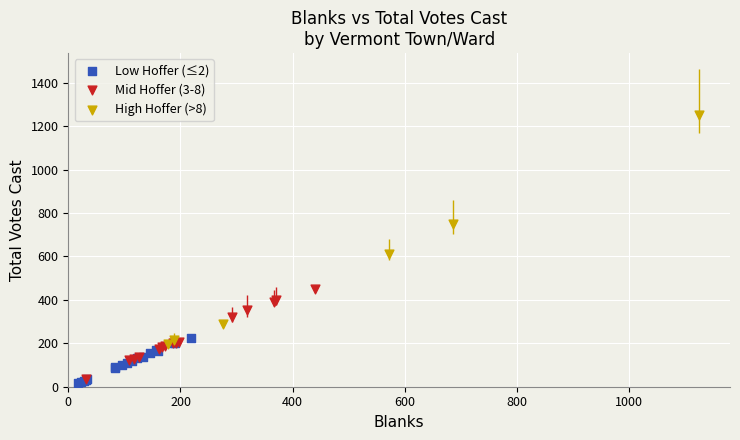

Which series has the largest Y range (max minus min)?

High Hoffer (>8)